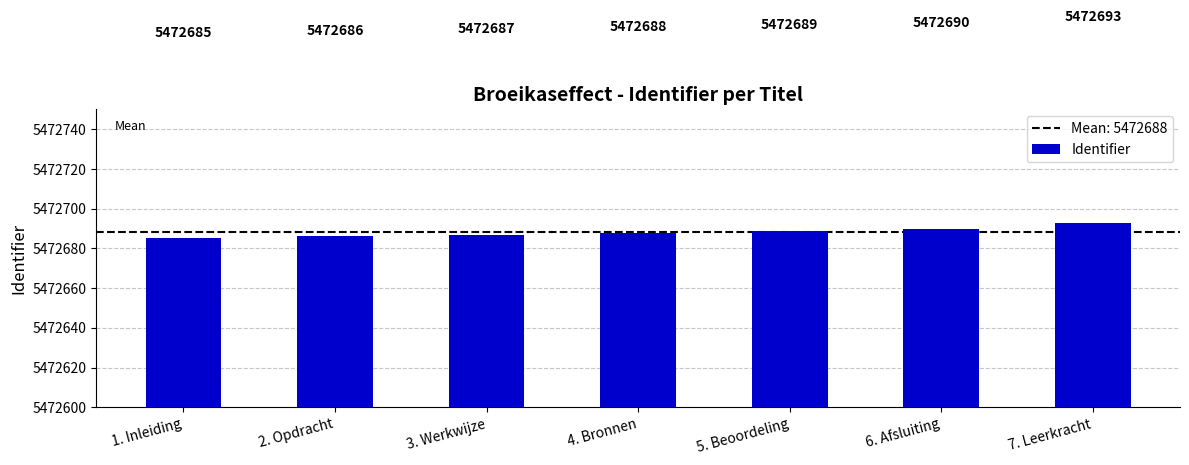

How many bars are there in total?

7